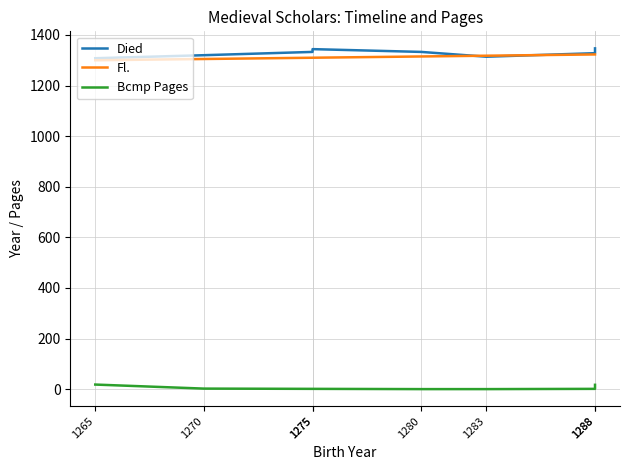

What is the sum of all Bcmp Pages values?

40